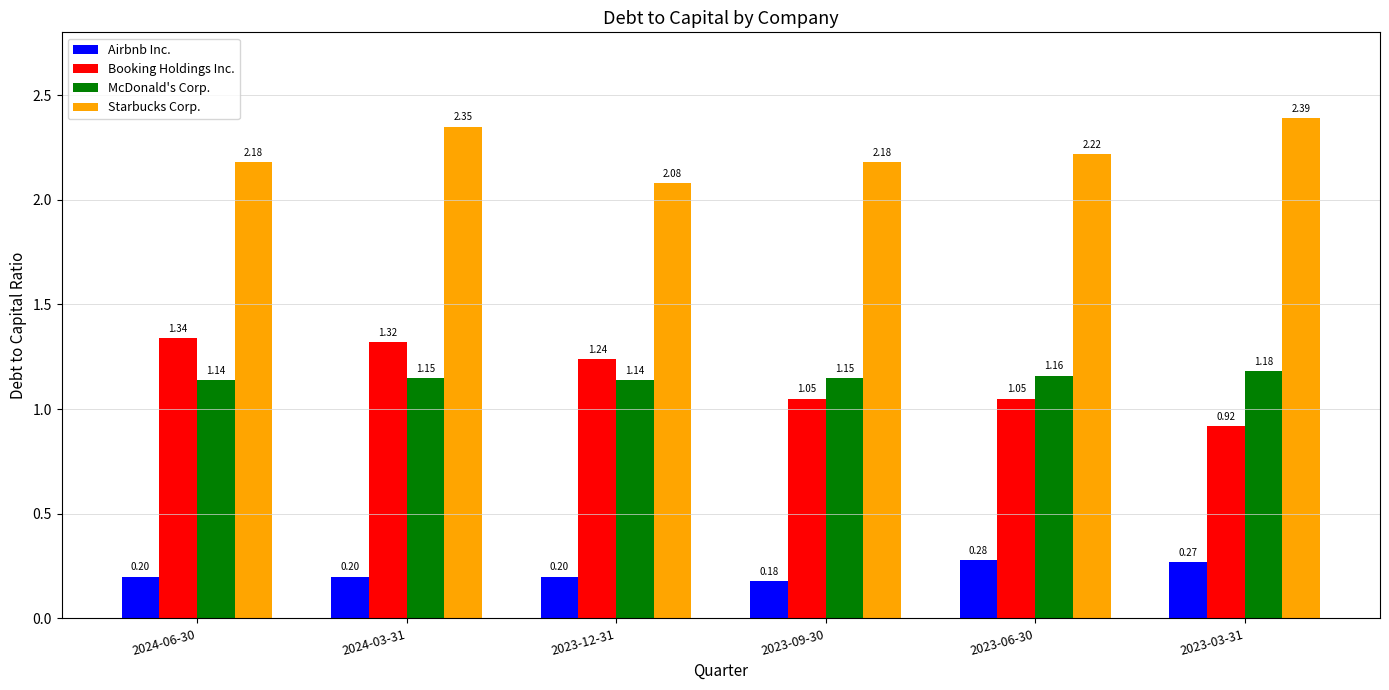

What is the difference between the Airbnb Inc. values at 2023-09-30 and 2023-06-30?

0.1